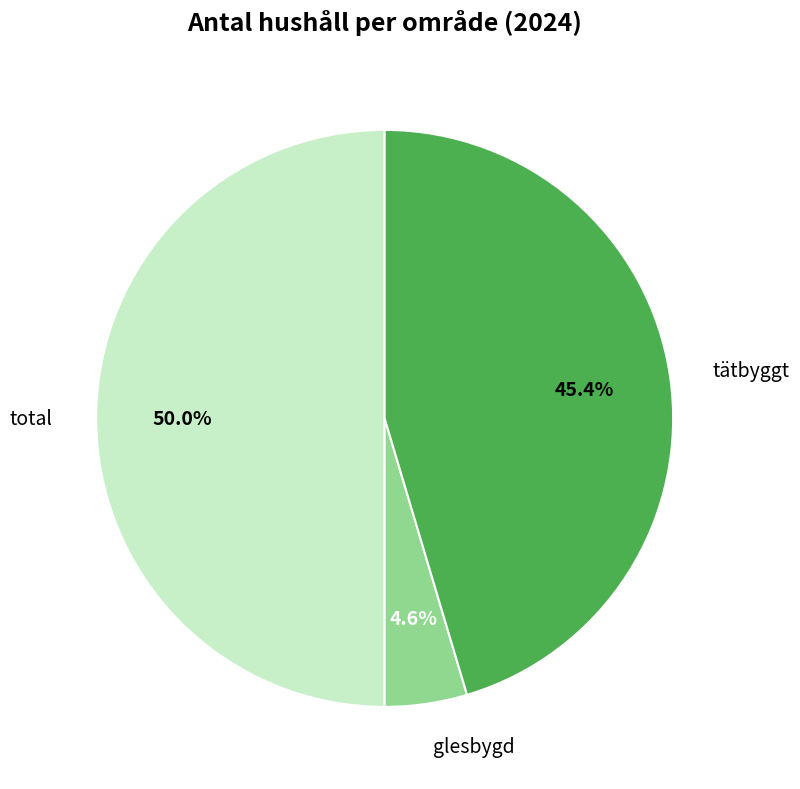

How many segments does this pie chart have?

3